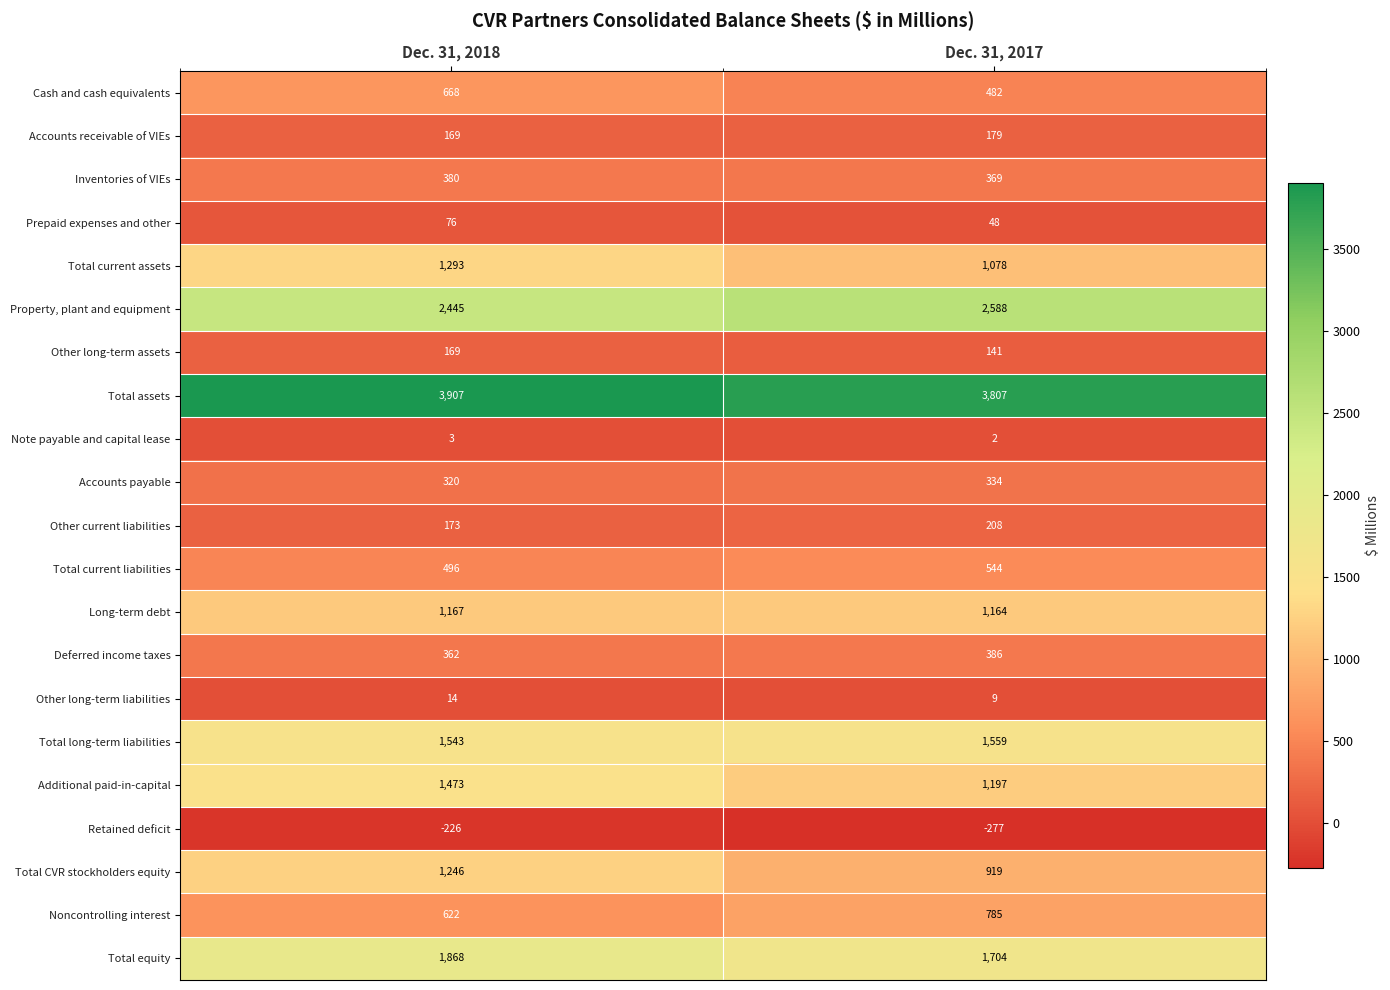

What is the smallest value displayed?

-277